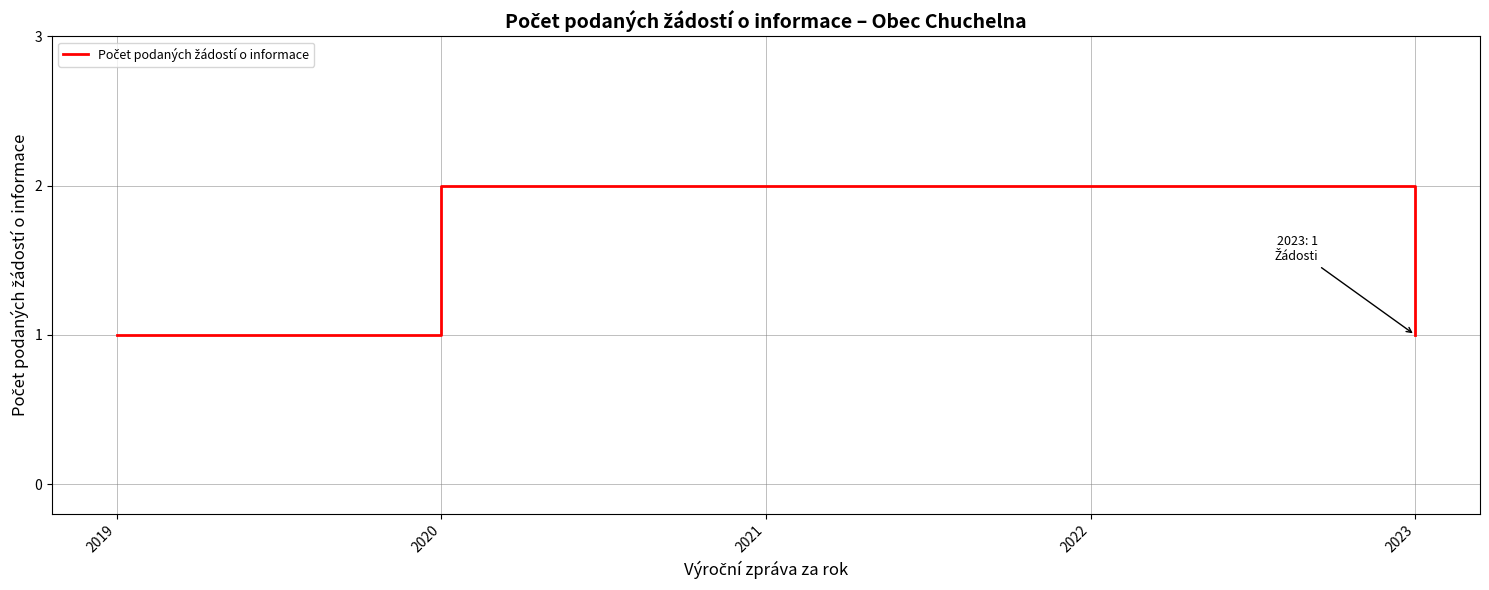

Does the chart have visible grid lines?

Yes